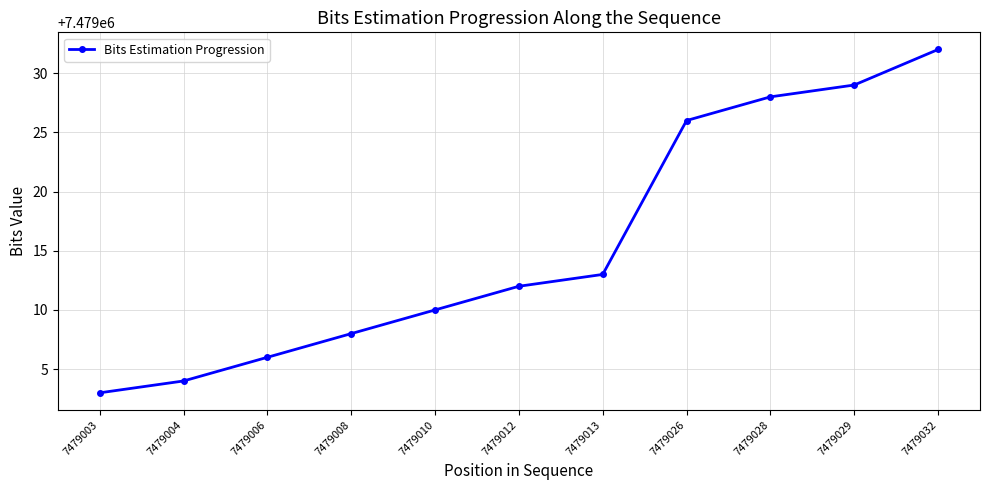

What is the minimum value shown in the chart?

7479003